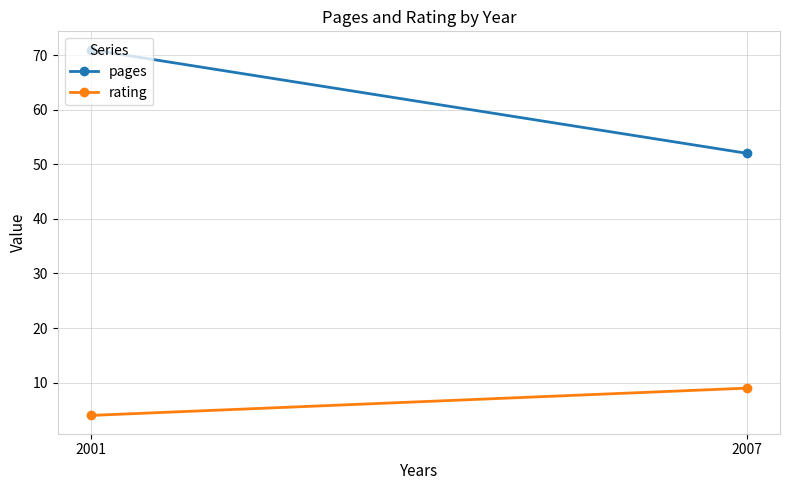

The pages series shows 52 at 2007. True or false?

True